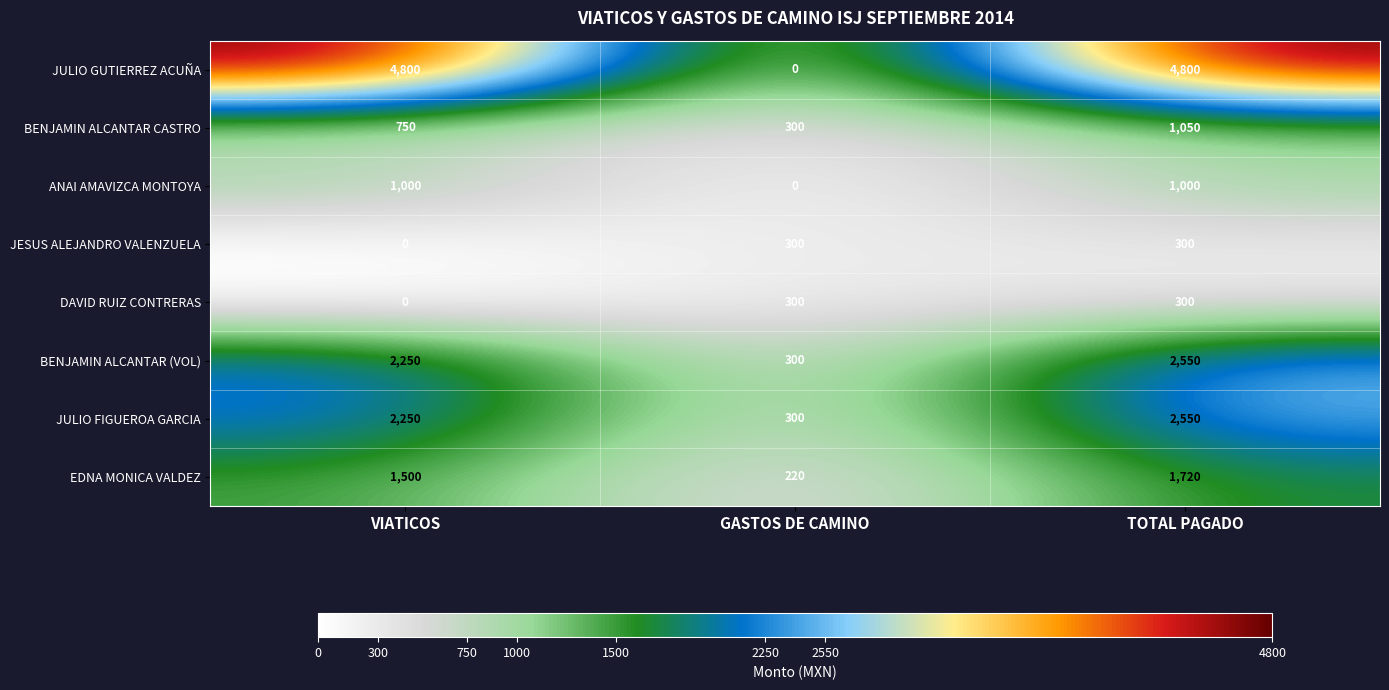

Which series has the widest spread of values?

JULIO GUTIERREZ ACUÑA